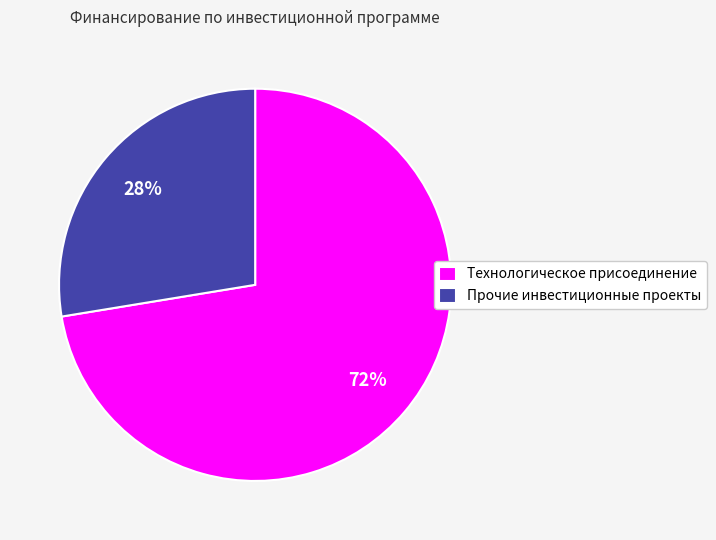

What is the smallest slice in the pie chart?

Прочие инвестиционные проекты